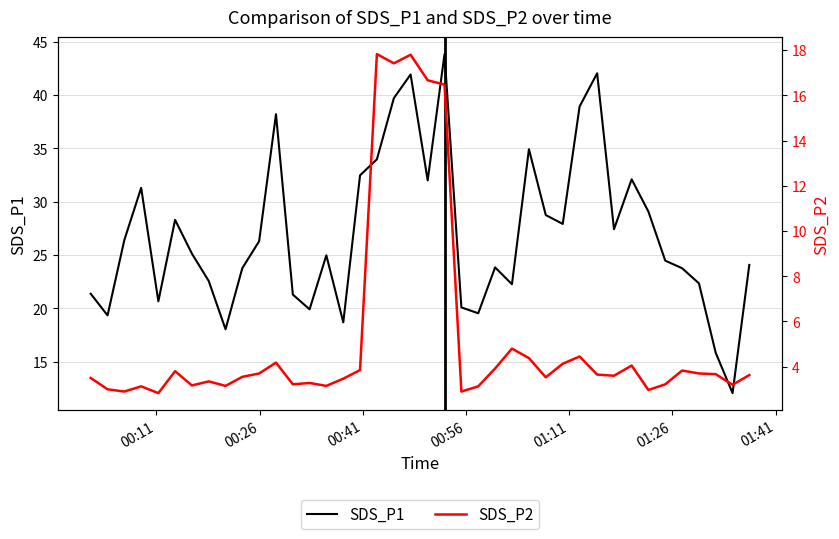

The value of SDS_P2 at 8 is 0.7. True or false?

False